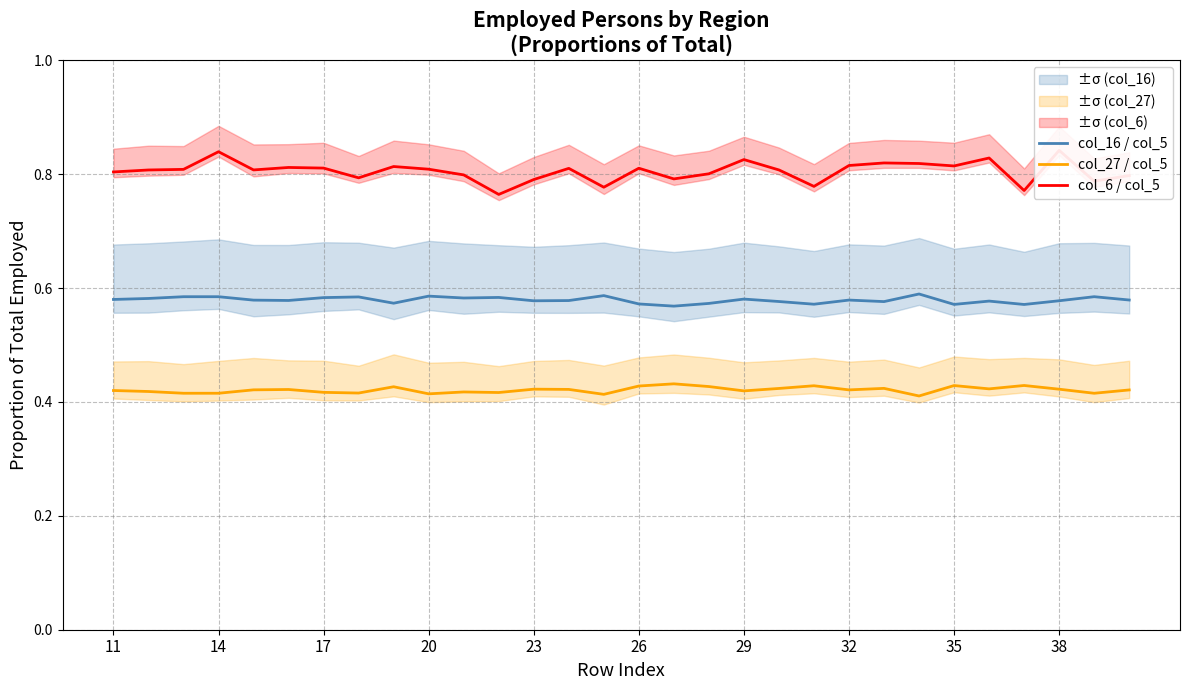

True or false: col_27 / col_5 and col_16 / col_5 cross at least once.

False